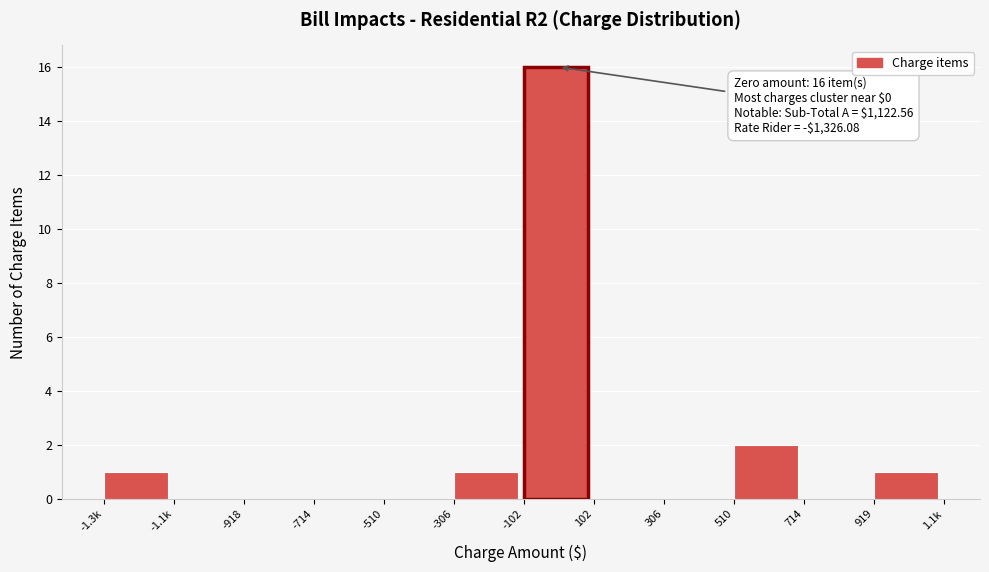

Reading right to left, extract all data points from this chart.

919=1	714=0	510=2	306=0	102=0	-102=16	-306=1	-510=0	-714=0	-918=0	-1.1k=0	-1.3k=1